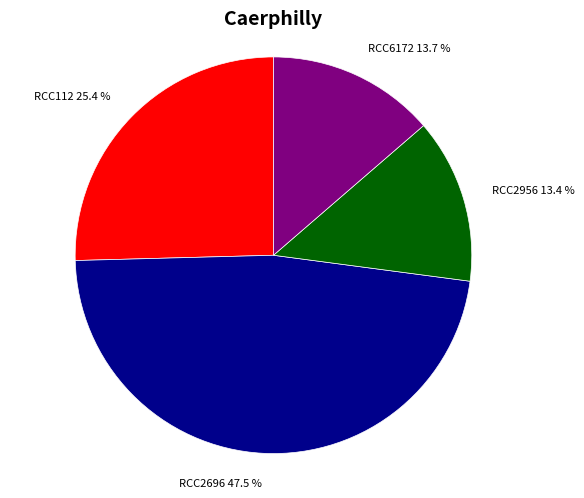

Is it true that RCC2696 is 34% of the pie?

False